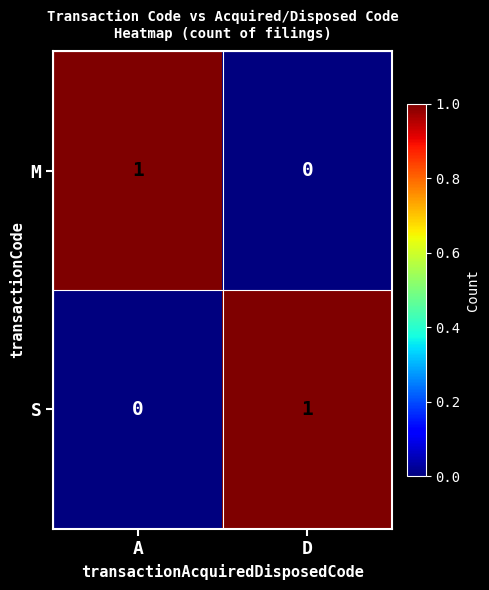

Where is M nearest to the value 0?

D